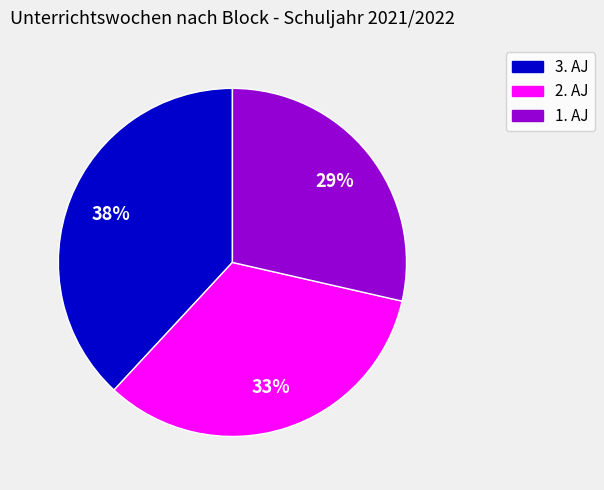

Approximately how many times larger is the value at 2. AJ compared to 3. AJ?

0.9